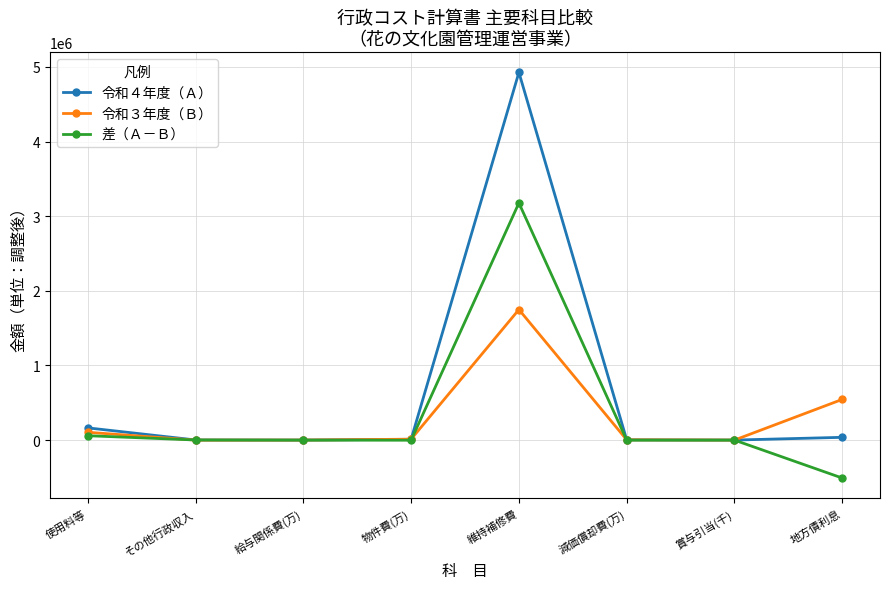

How many values in the 令和３年度（Ｂ） series exceed 12651?

4